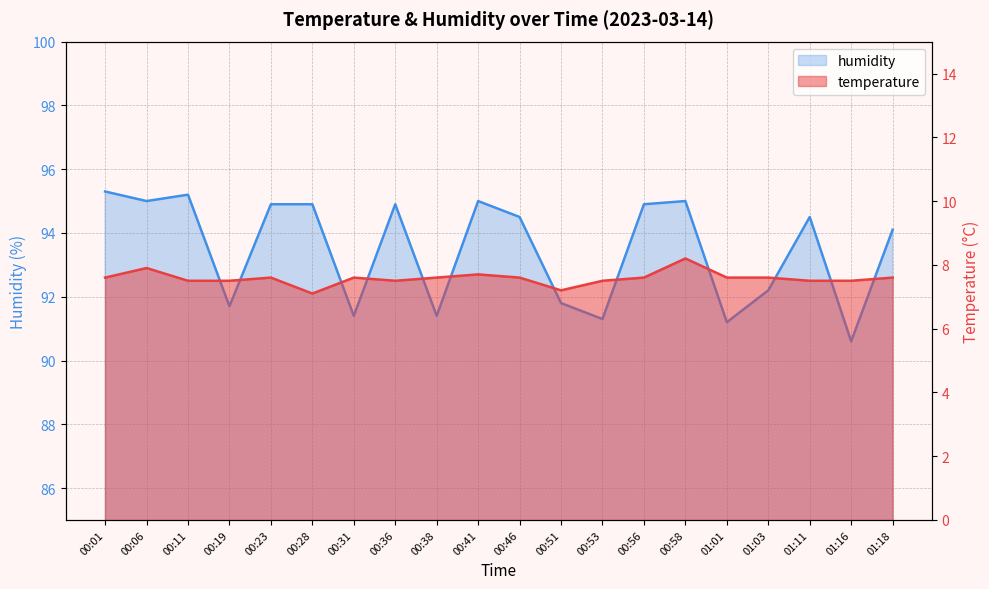

True or false: humidity and temperature intersect in this chart.

False